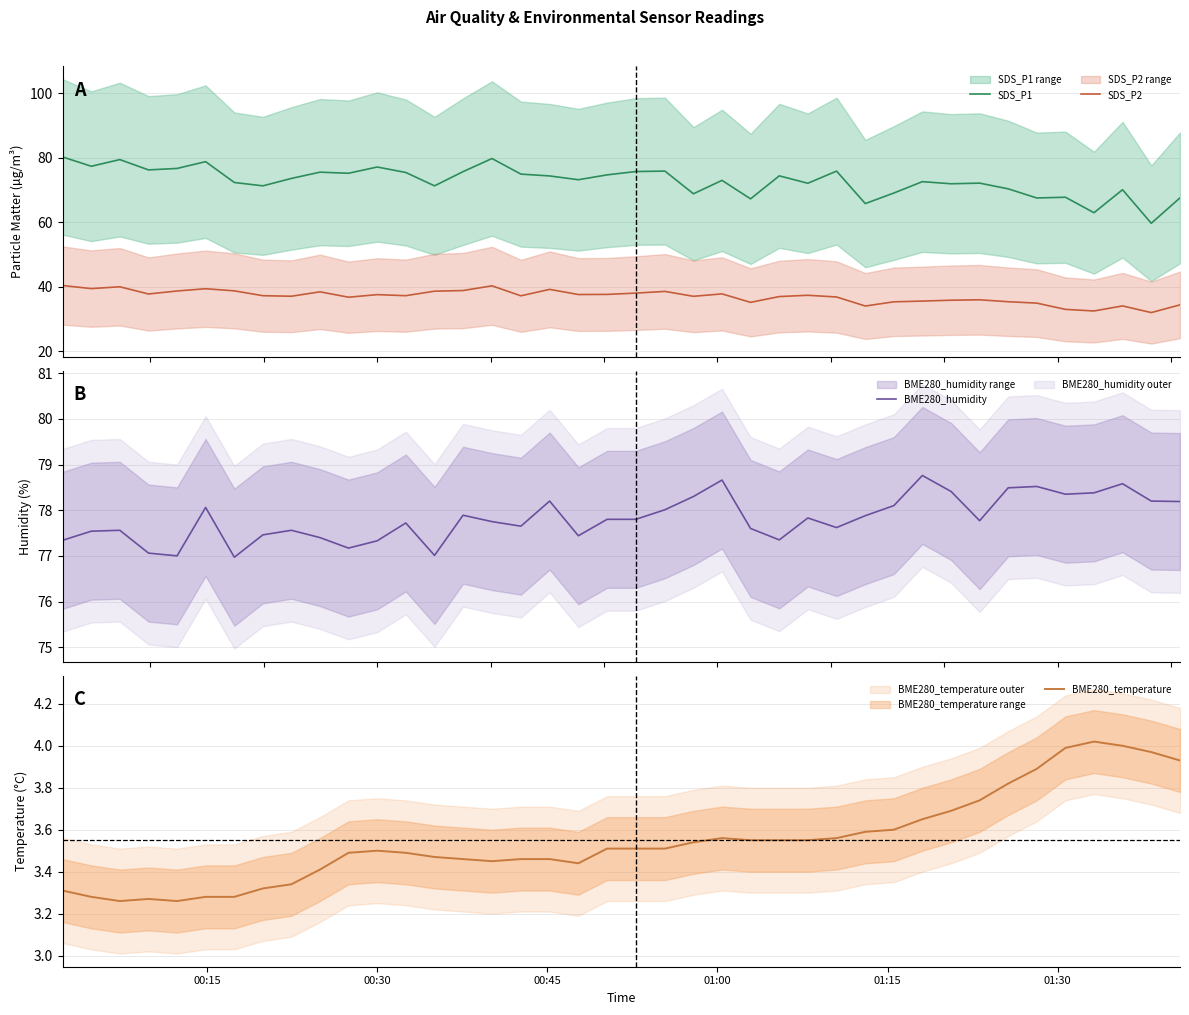

How many values in the SDS_P2 series are below 37?

15